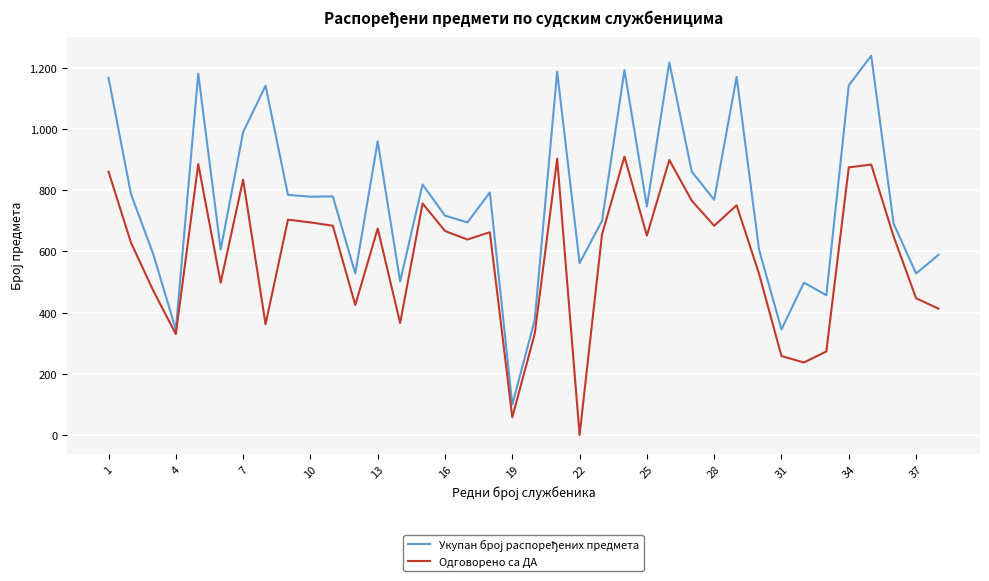

How many interior local valleys does the Одговорено са ДА series have?

11